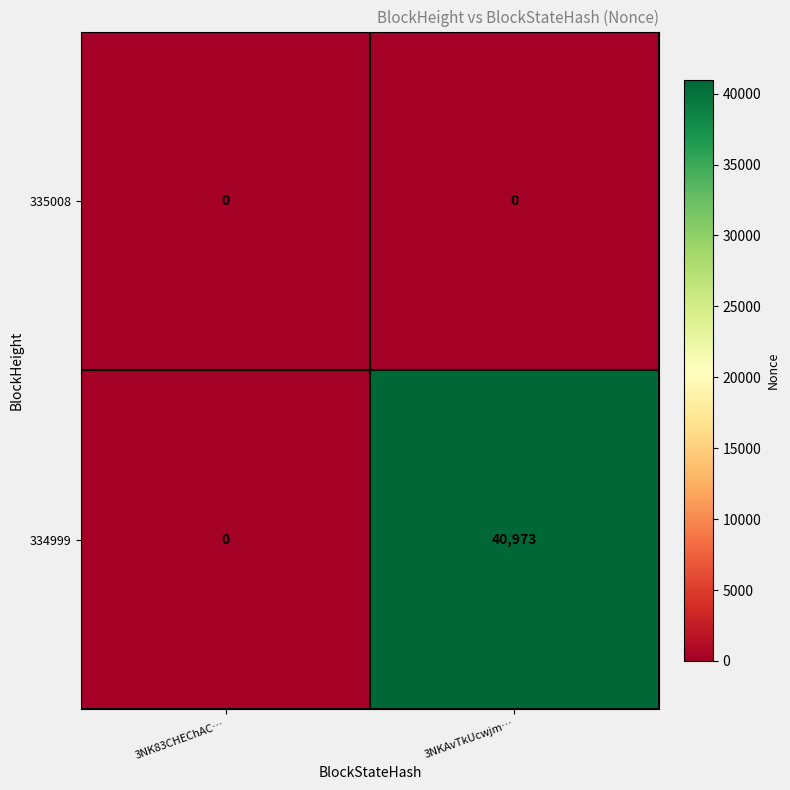

At which category is the sum across all series the highest?

3NKAvTkUcwjm…